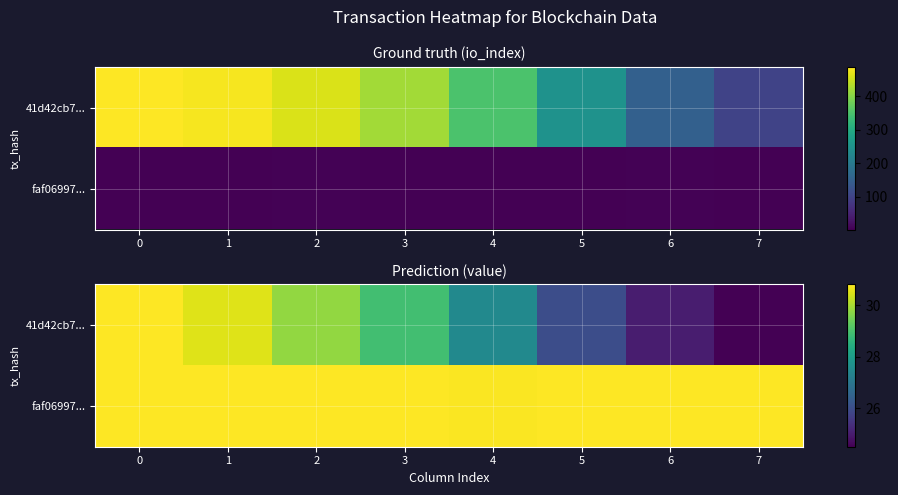

How many series are shown in this chart?

2